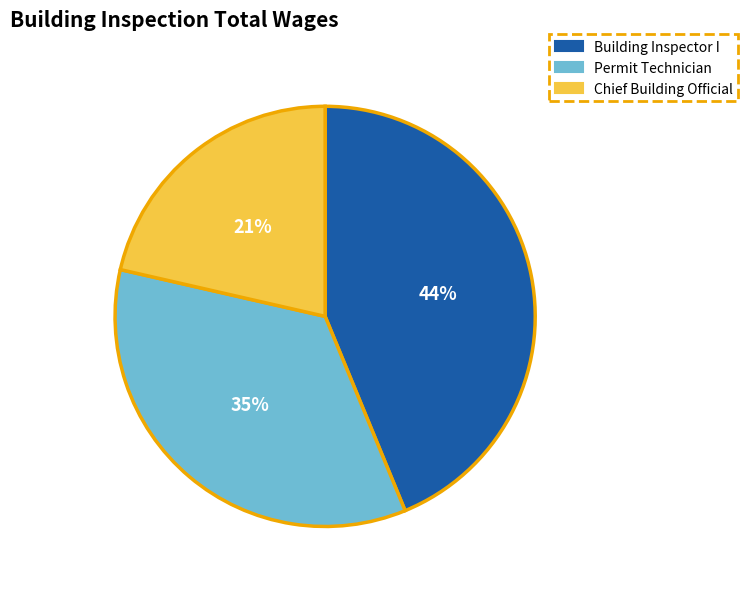

Between Chief Building Official and Building Inspector I, which is larger?

Building Inspector I